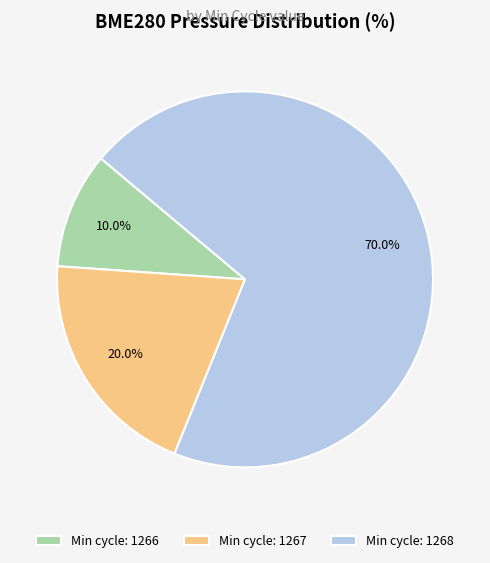

Does any single category account for the majority?

Yes